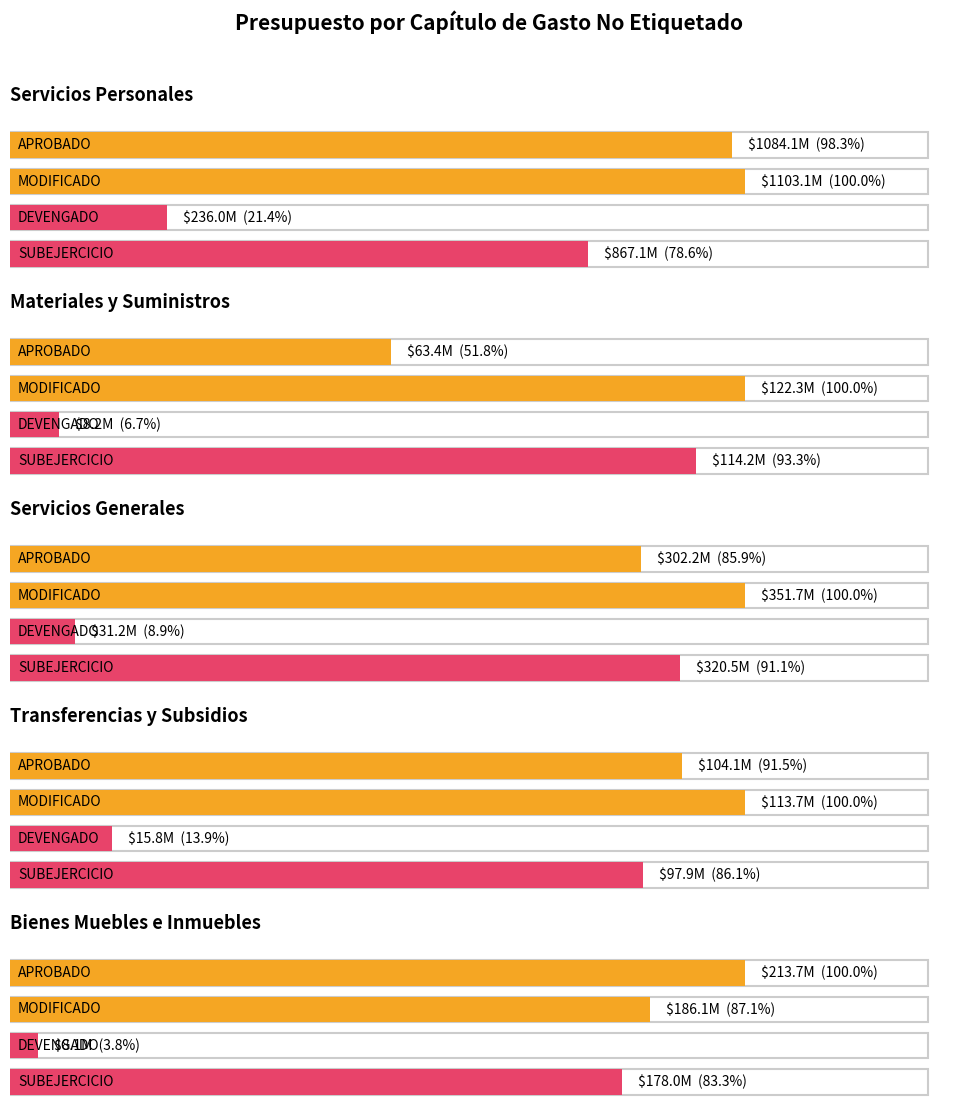

The value of APROBADO at Bienes Muebles e Inmuebles is 141947527.2. True or false?

False